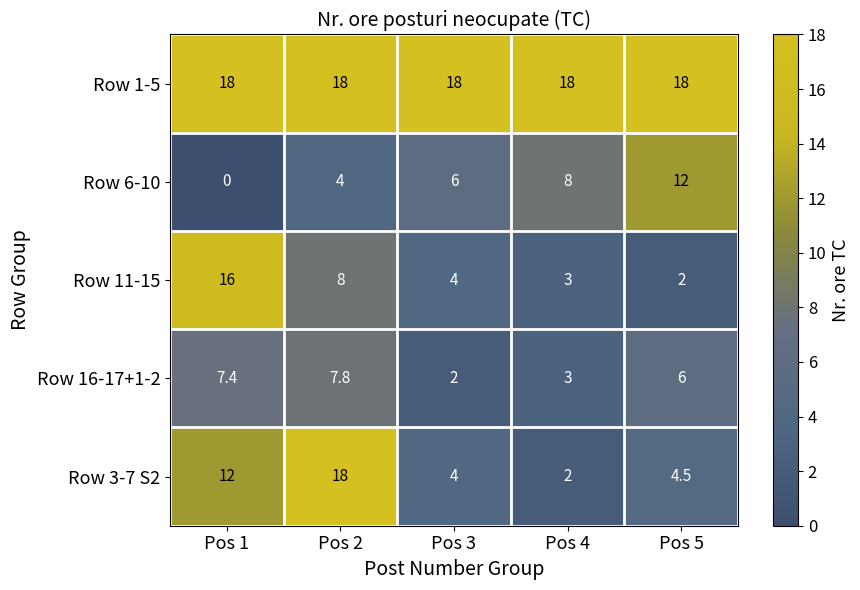

Between Pos 1 and Pos 5, which series saw the biggest shift?

Row 11-15